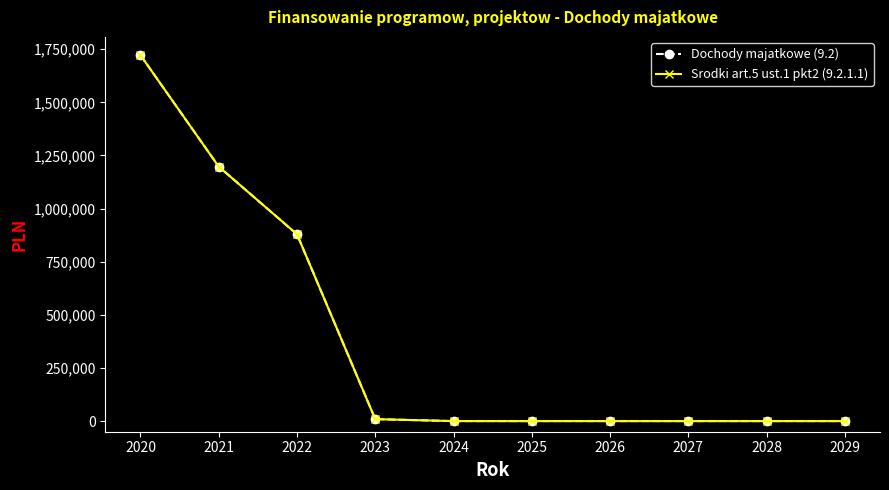

At how many categories does at least one series exceed 630798?

3